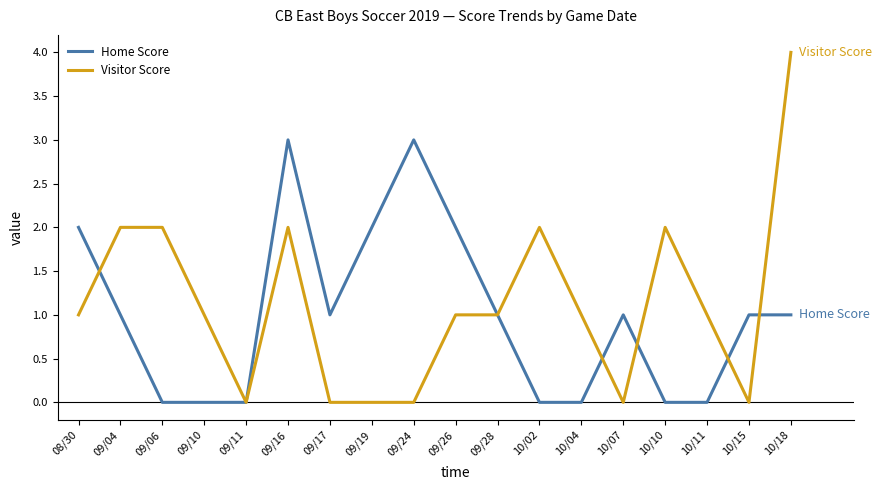

True or false: Home Score has a value of 2 at 10/11.

False